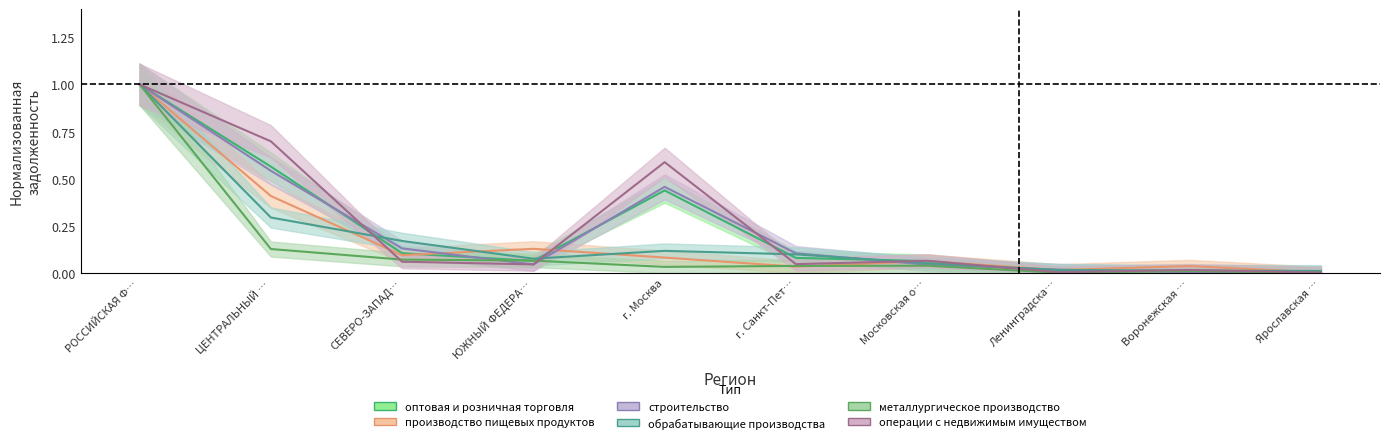

What is the highest value of the операции с недвижимым имуществом series?

1.0